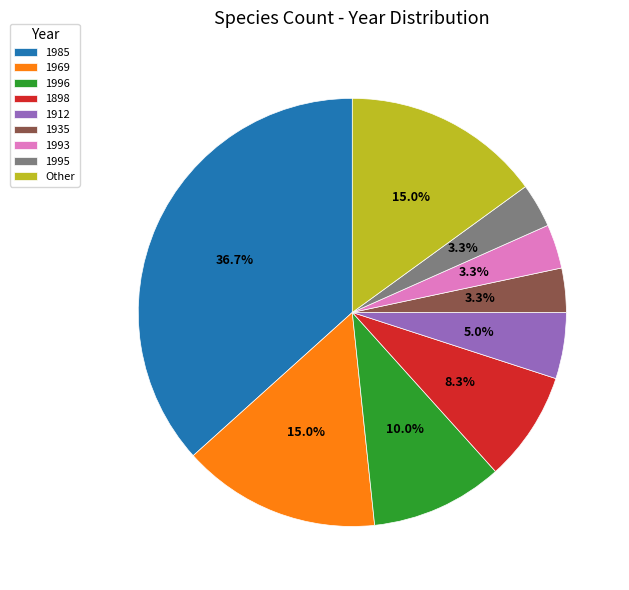

Is there any slice that represents more than half of the pie?

No